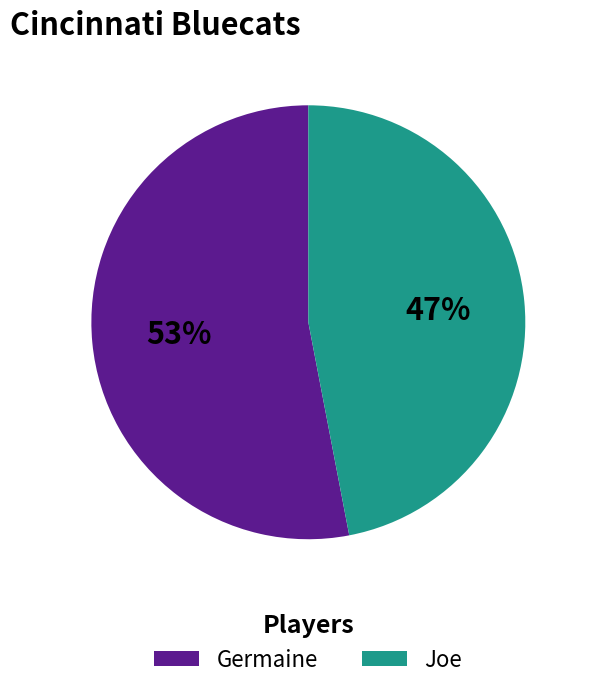

Which slice is the smallest?

Joe